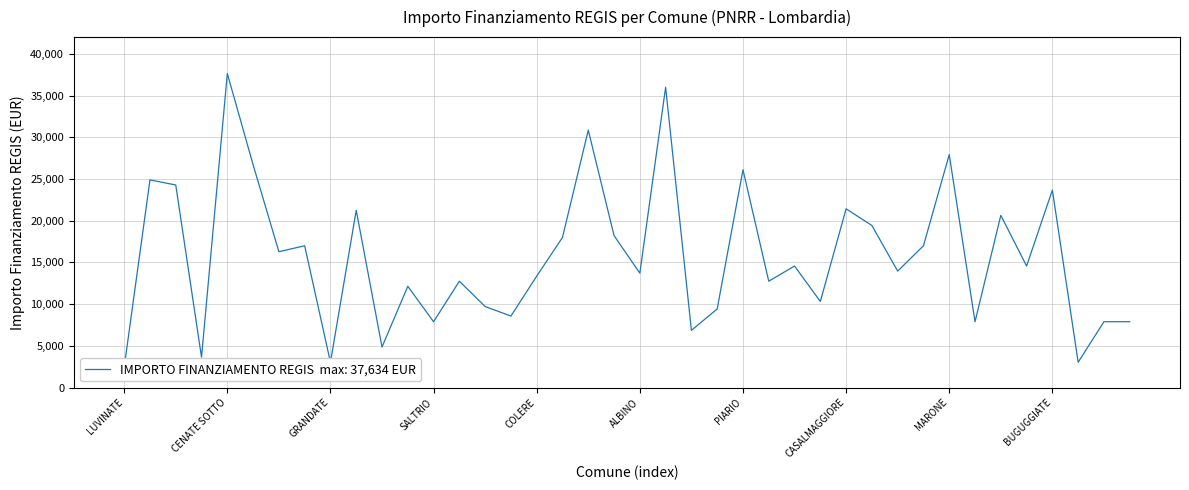

What is the difference between the values at GOITO and VALGOGLIO?

4534